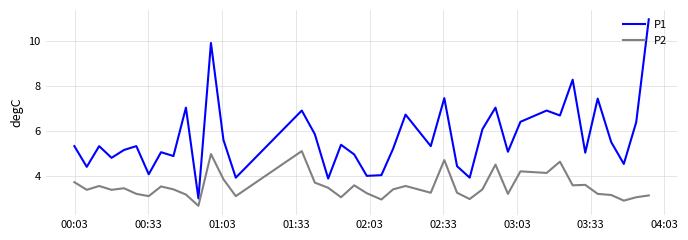

At how many categories does at least one series exceed 10?

1